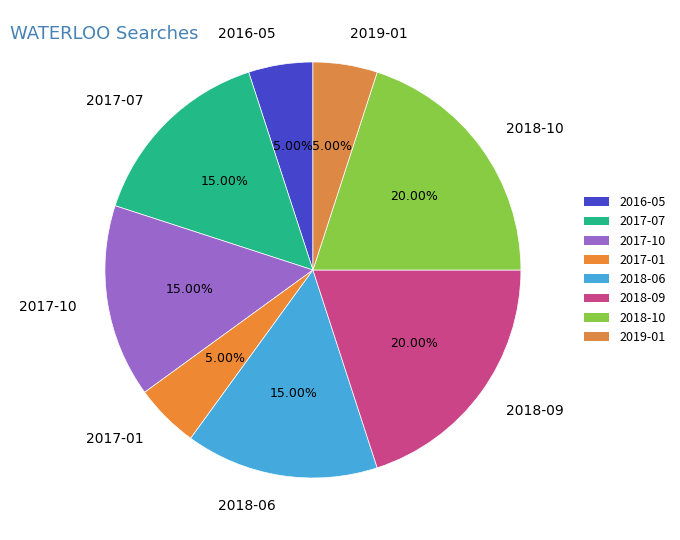

What percentage is NOT represented by 2017-10?

85.0%